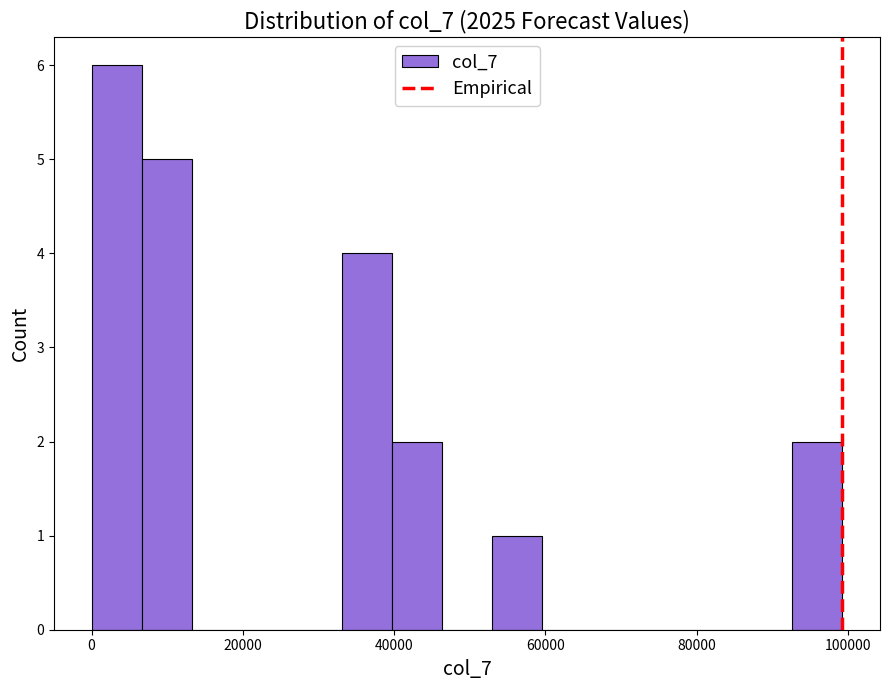

Read against the x-axis, roughly where is the centre of the tallest bar?

4000